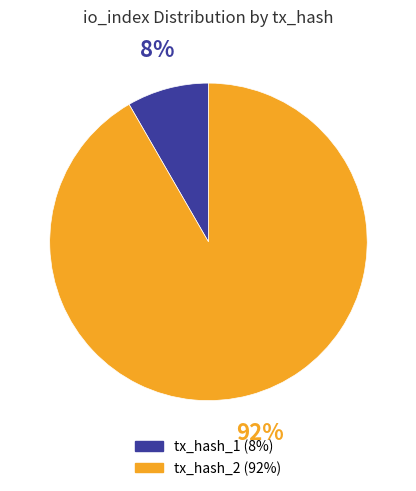

Is there a majority slice in this chart?

Yes